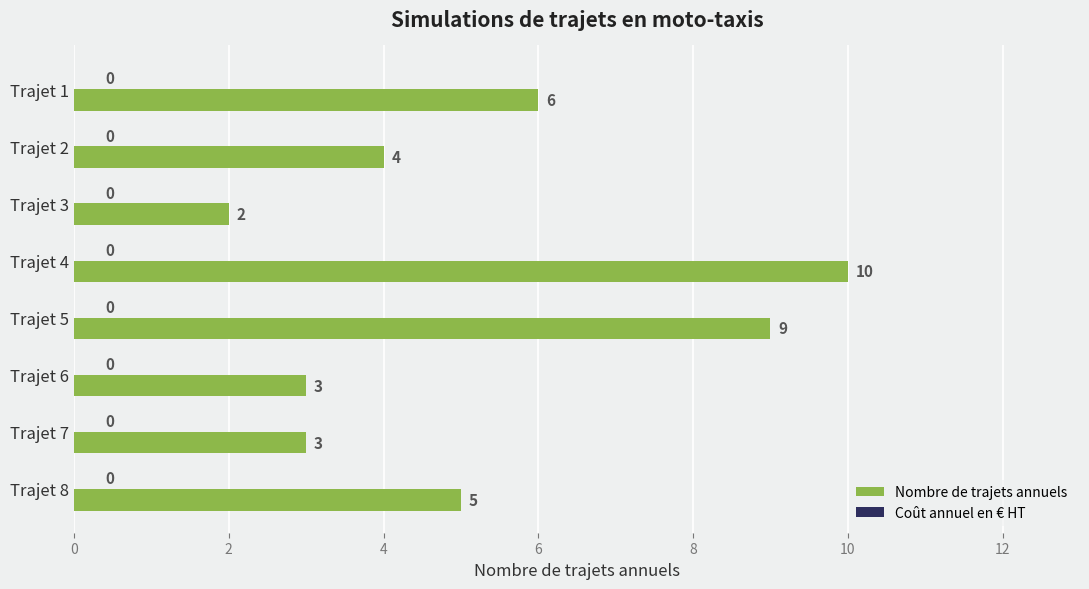

Between Trajet 3 and Trajet 5, which is larger?

Trajet 5